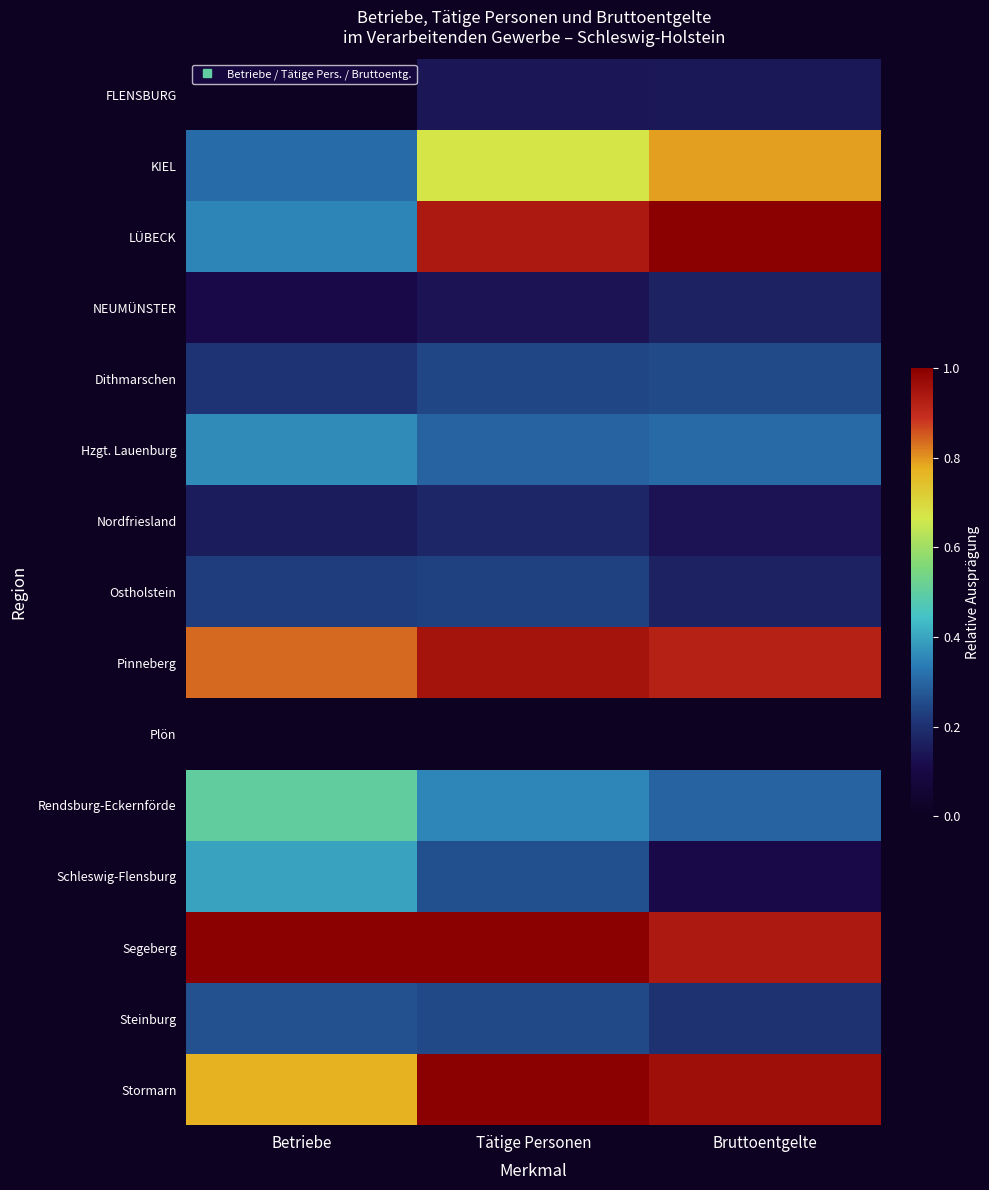

At which category is the sum across all series the highest?

Tätige Personen